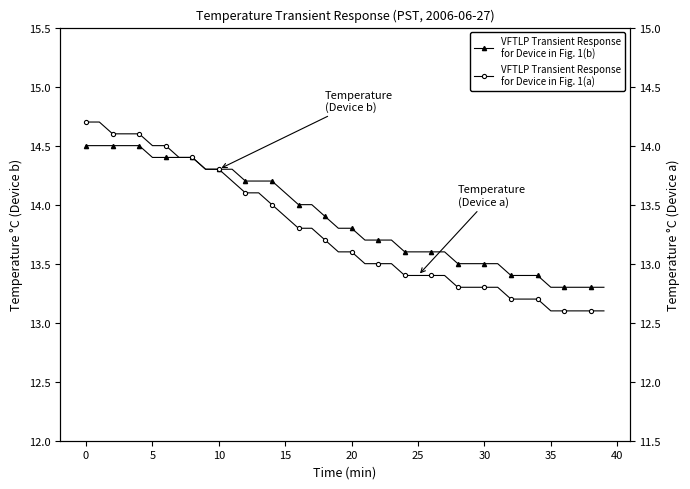

True or false: VFTLP Transient Response
for Device in Fig. 1(a) has a value of 4.2 at 26.

False